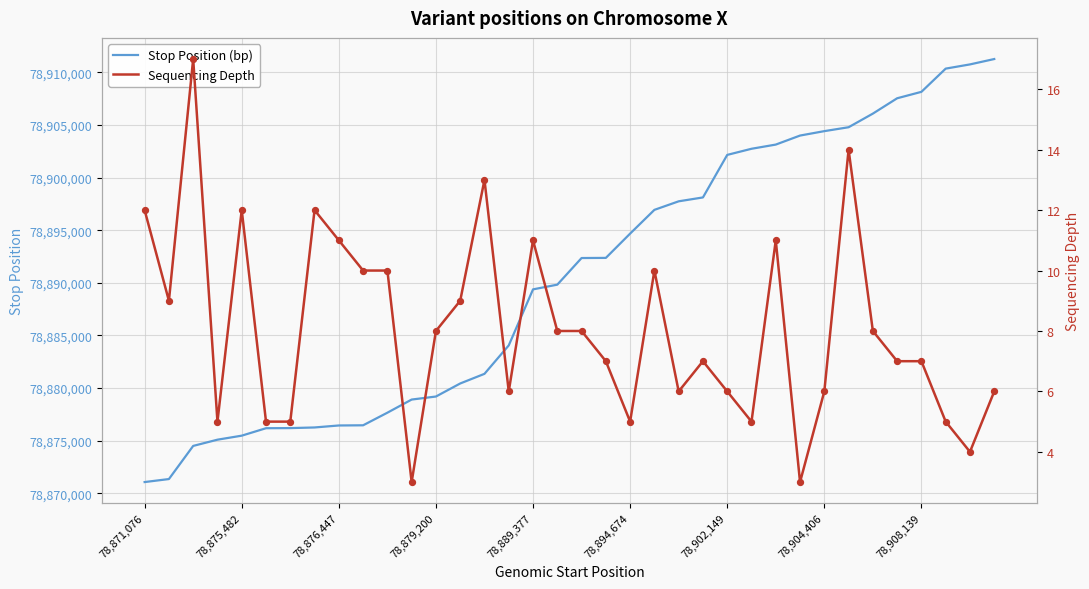

At how many categories does at least one series exceed 39874067?

36